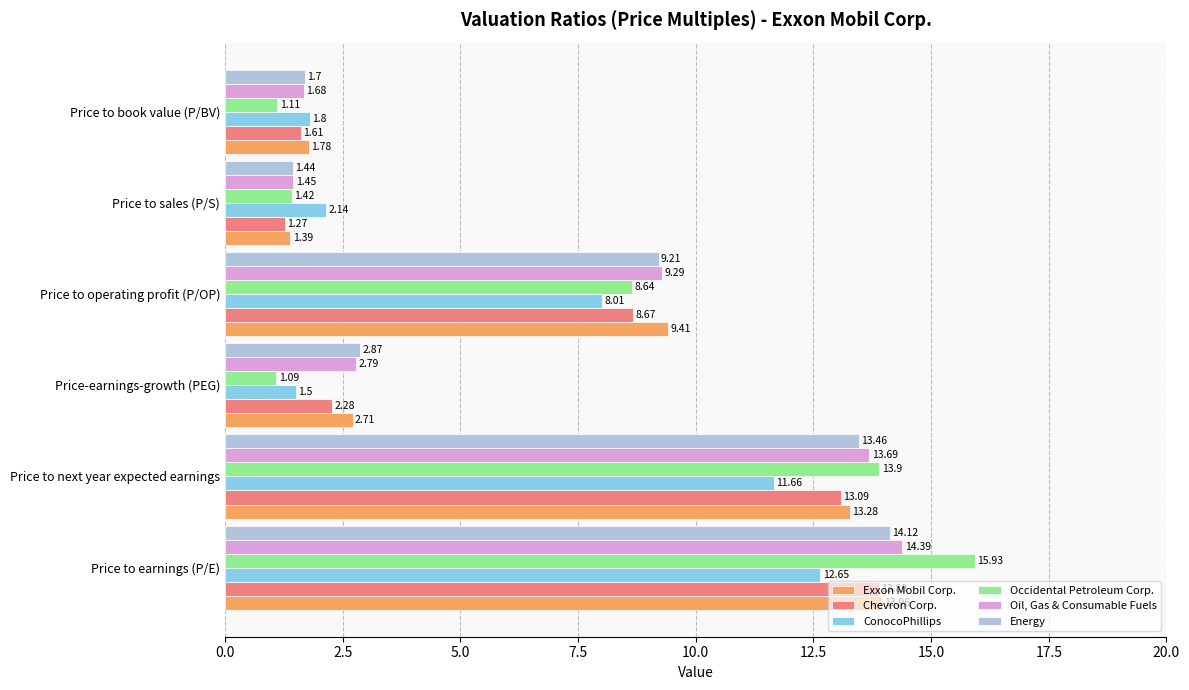

What is the total value across all series at Price to sales (P/S)?

9.1